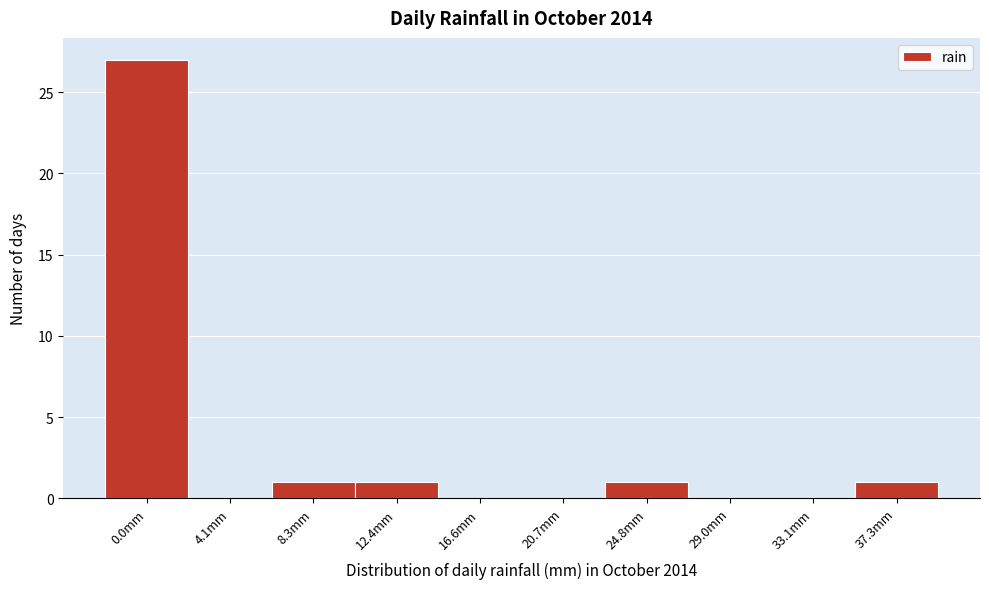

Reading left to right, list all the values displayed in this chart.

0.0mm=27	4.1mm=0	8.3mm=1	12.4mm=1	16.6mm=0	20.7mm=0	24.8mm=1	29.0mm=0	33.1mm=0	37.3mm=1